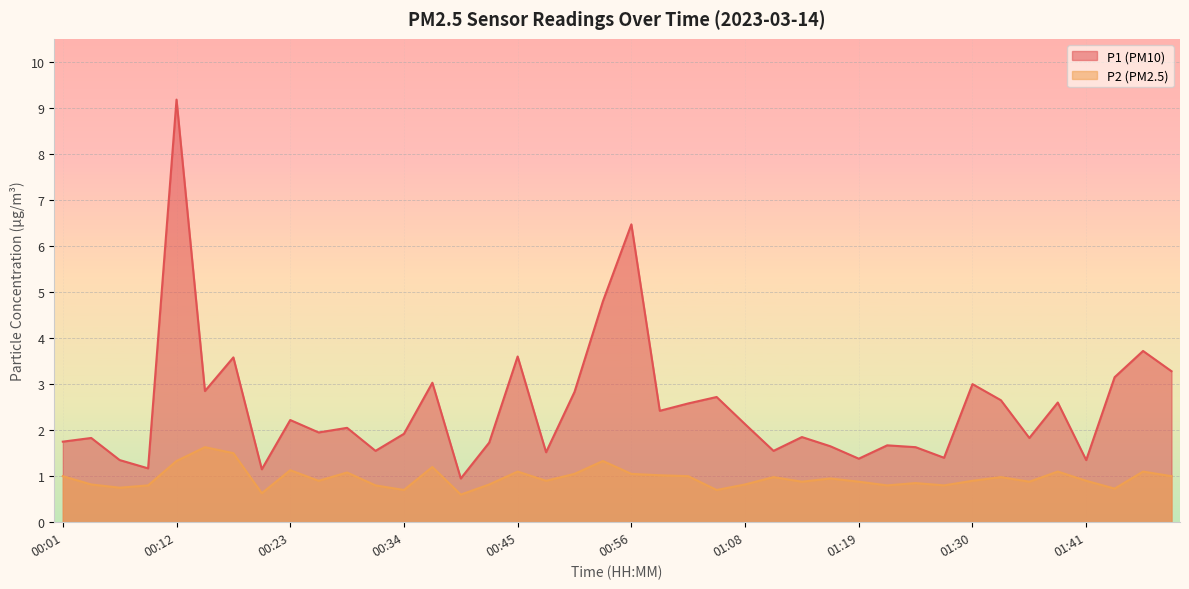

True or false: P2 and P1 intersect in this chart.

False